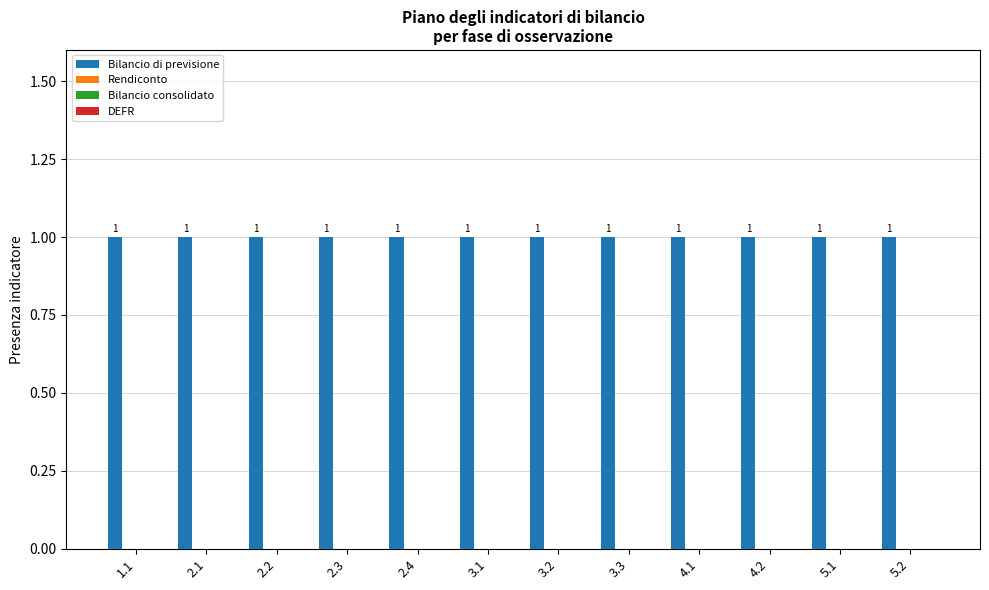

At 2.3, list the series in order from smallest to largest.

Rendiconto, Bilancio consolidato, DEFR, Bilancio di previsione